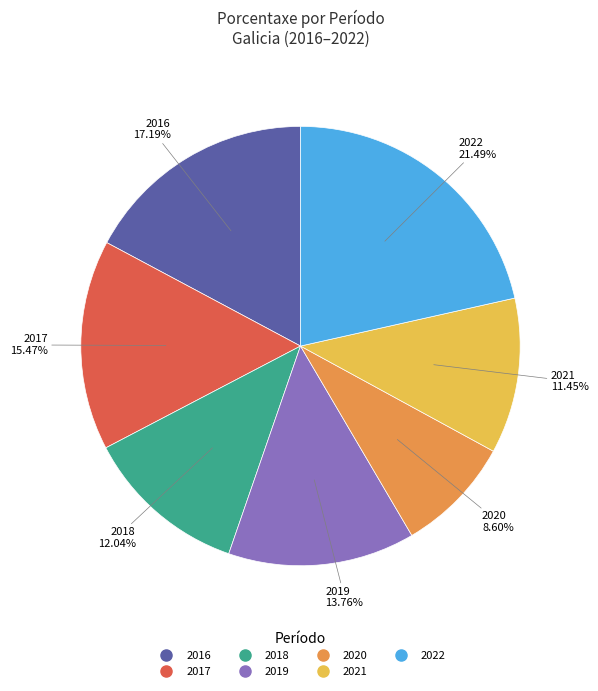

What is the ratio of the value at 2020 to the value at 2017?

0.6